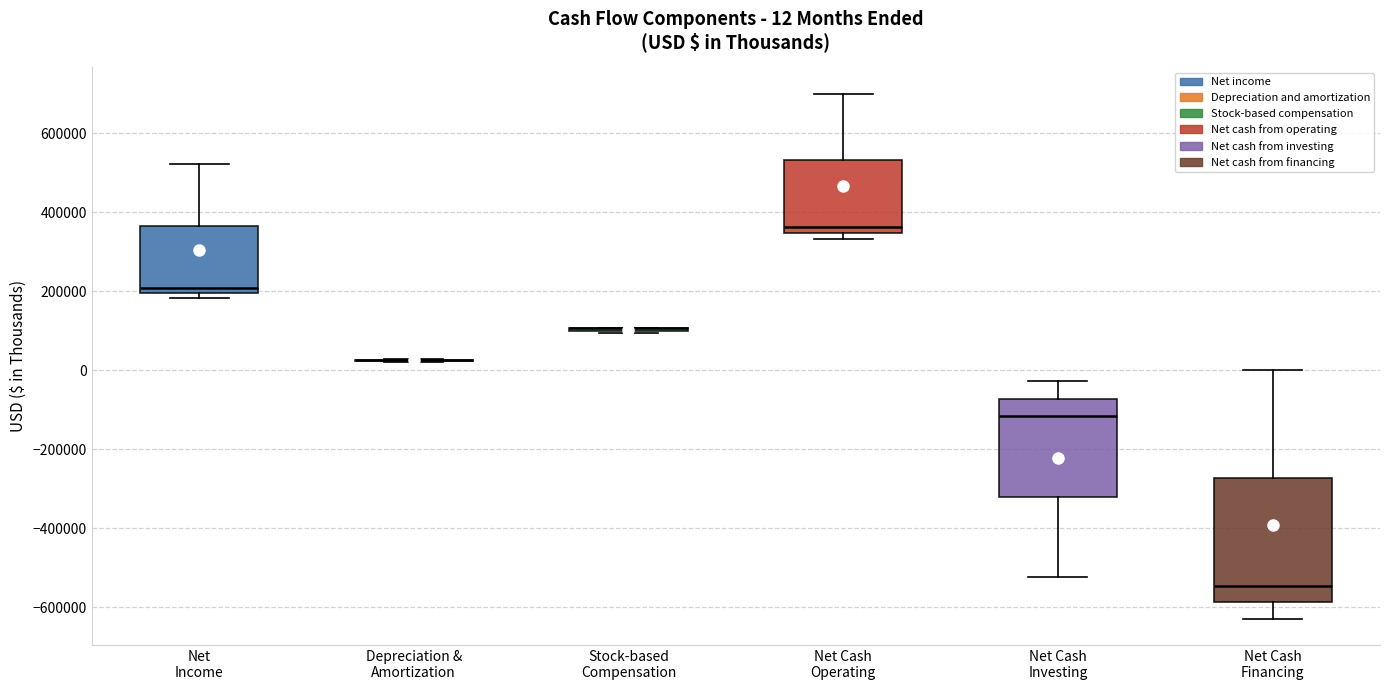

Comparing the boxes themselves (not the whiskers), which one is the tallest?

Net Cash Financing